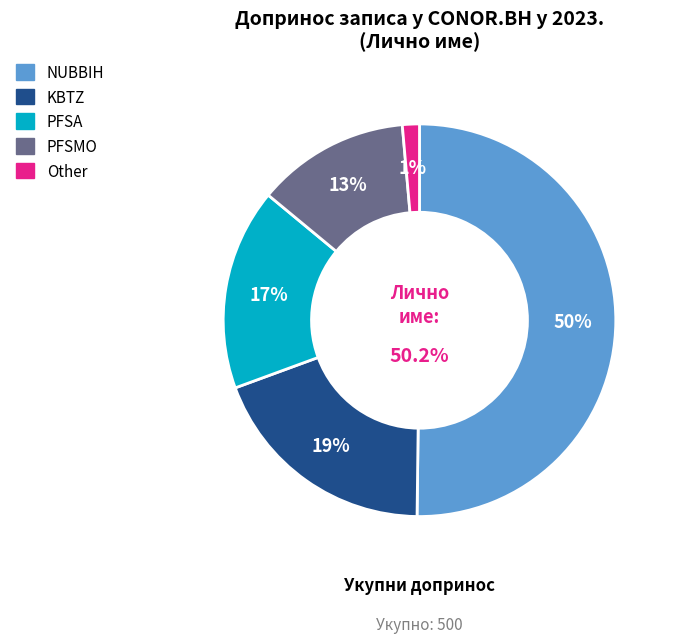

What is the change in value from NUBBIH to PFSA?

-168